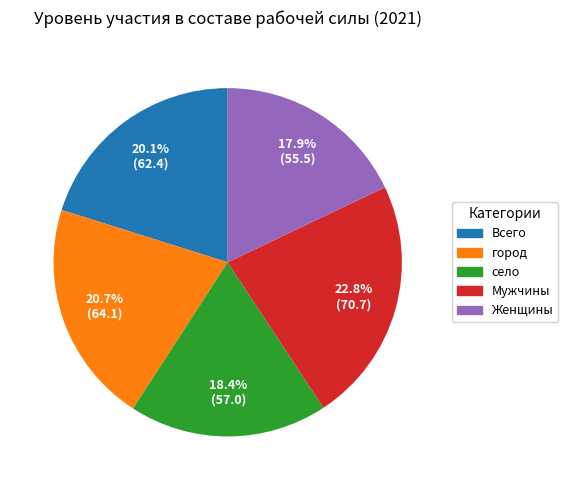

To the nearest percent, what is the average slice percentage?

20%